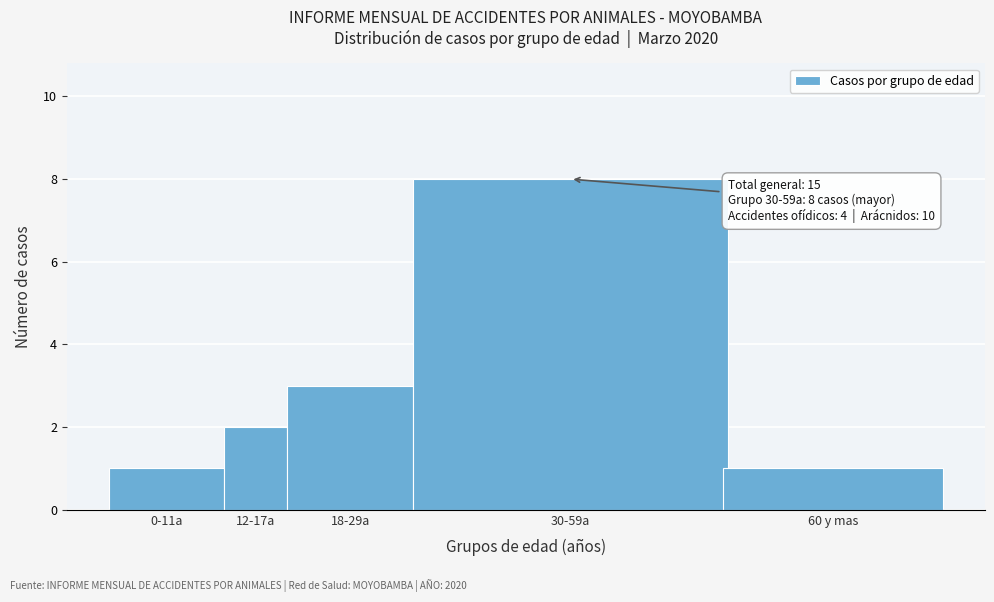

Reading left to right, list all the values displayed in this chart.

1	2	3	8	1